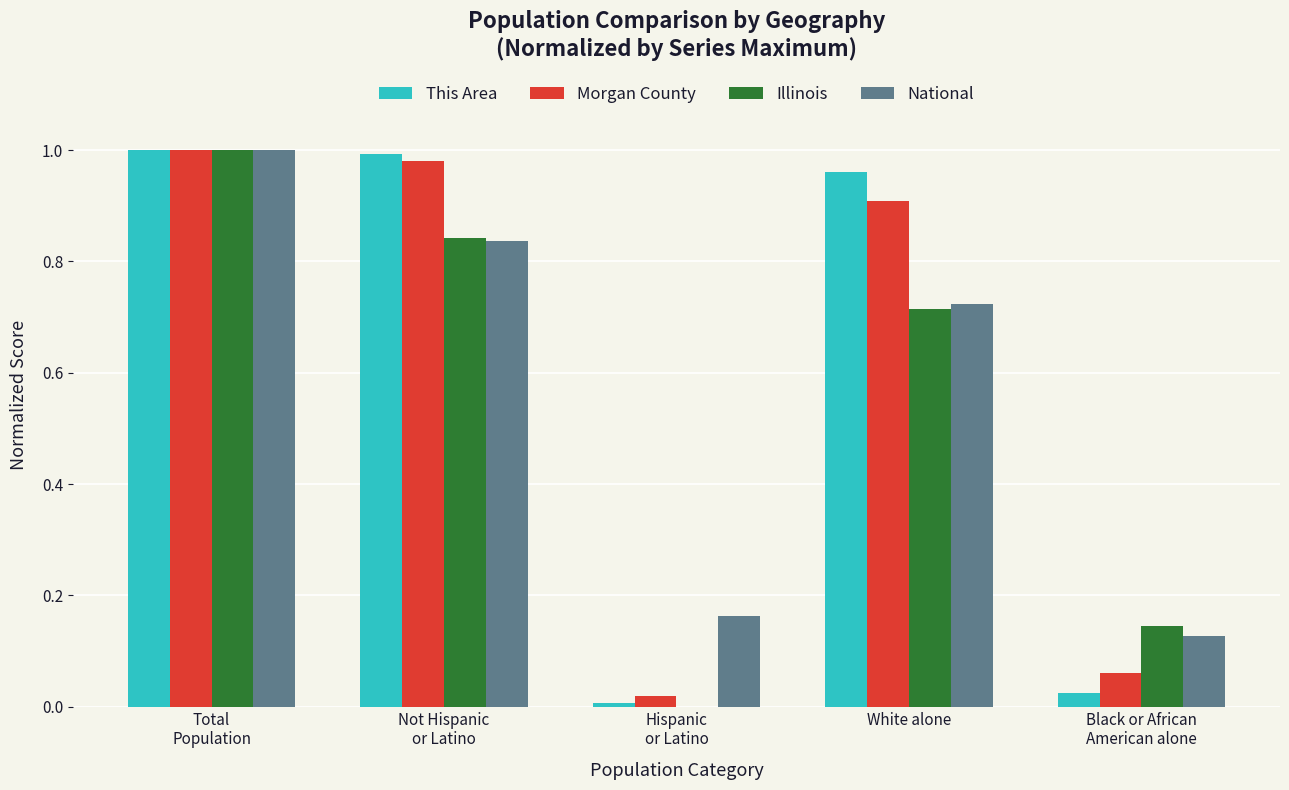

What are all the series names shown in the legend?

This Area, Morgan County, Illinois, National